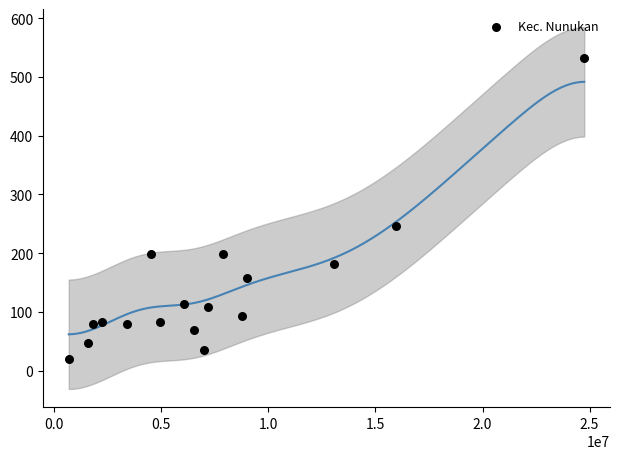

What is the range of Y values (max minus min)?

512